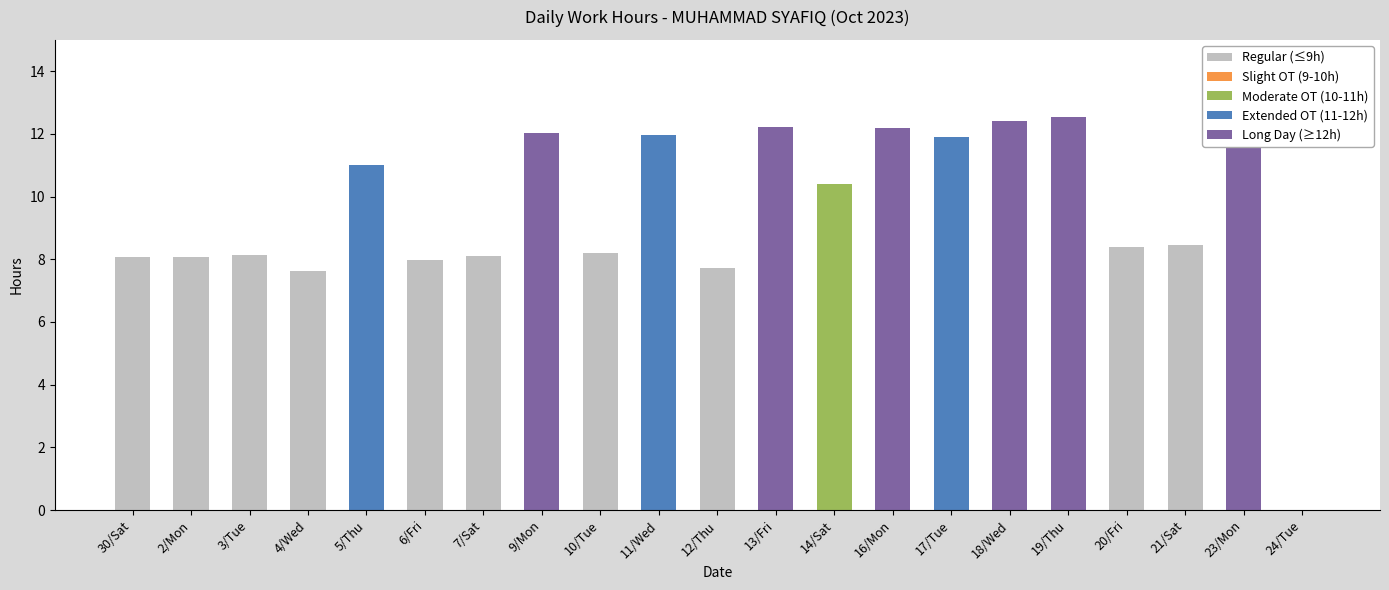

What is the sum of all values?

199.6